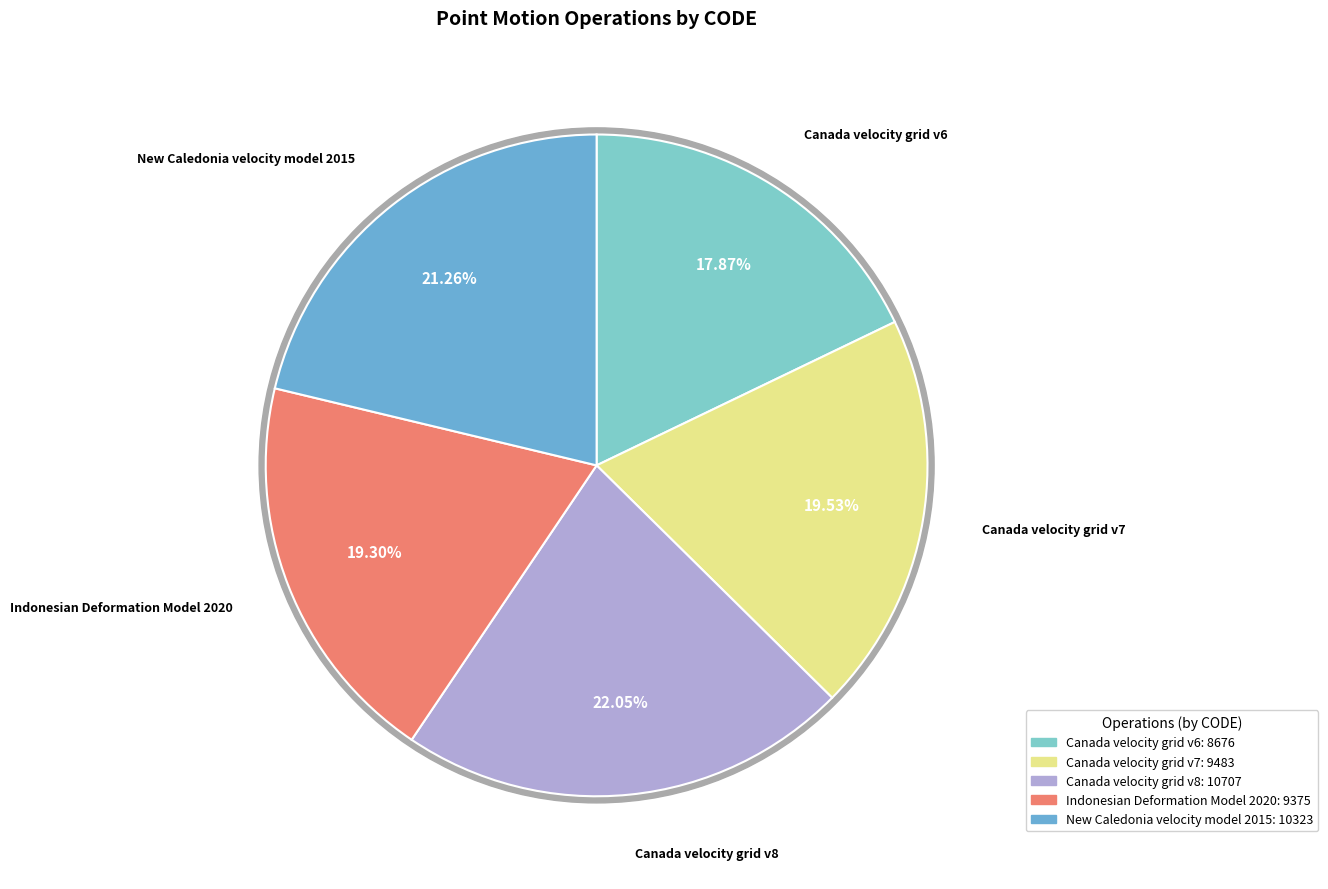

Which category has the biggest portion of the pie?

Canada velocity grid v8